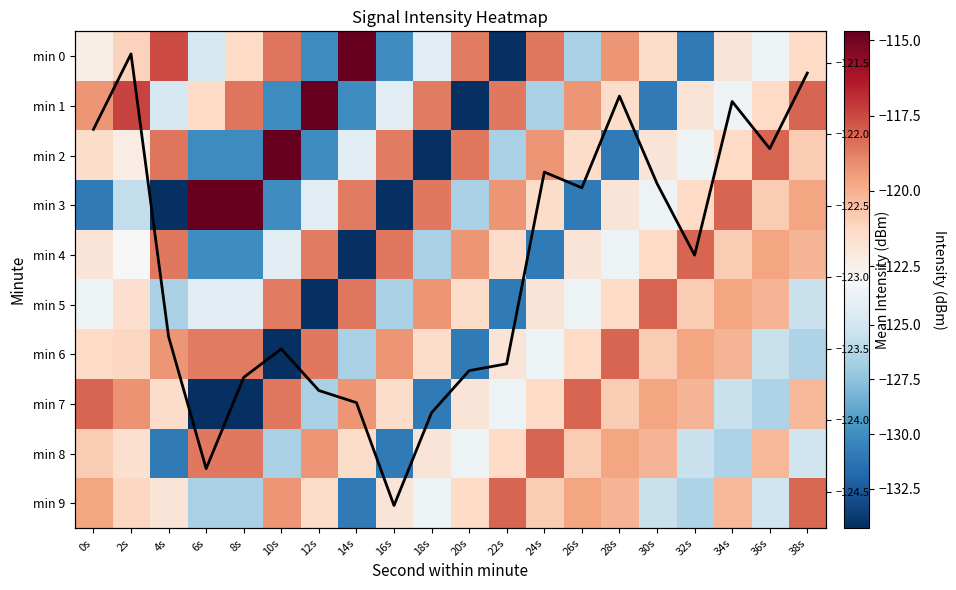

List the series in order of their peak value, lowest first.

Mean Intensity, min 4, min 5, min 6, min 7, min 8, min 9, min 0, min 1, min 2, min 3